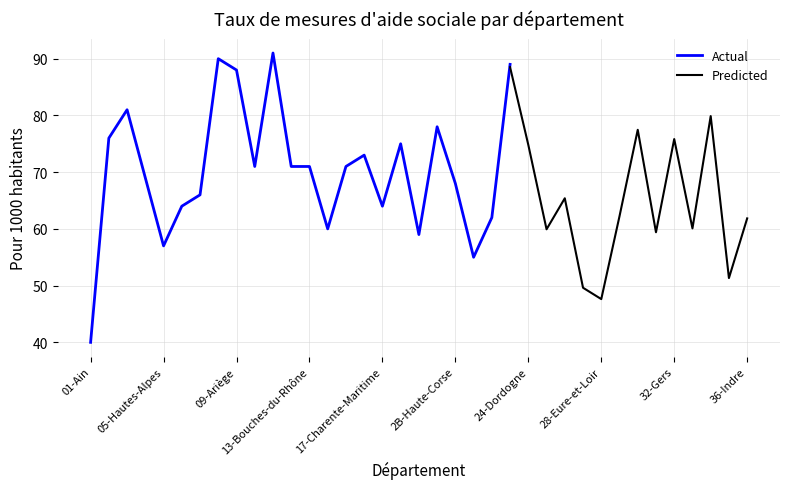

What is the label of the 26th point from the left?

25